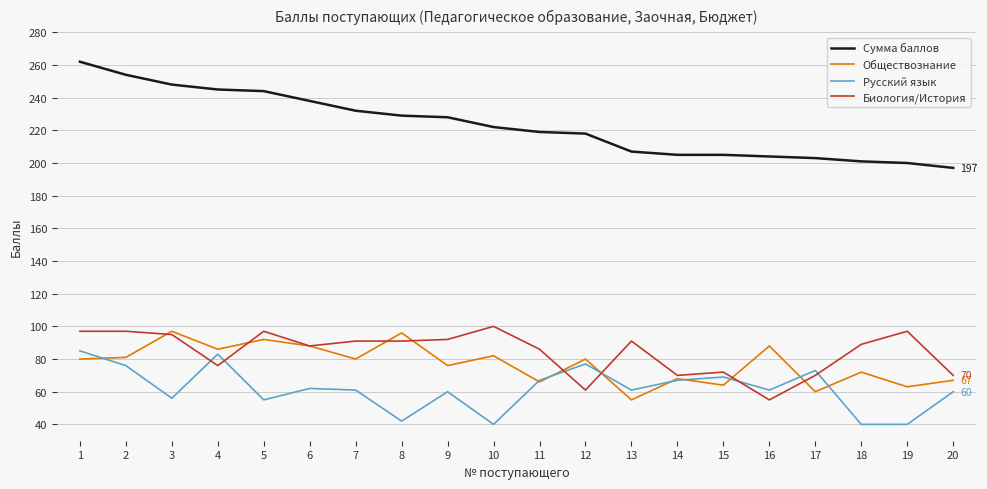

Is the value of Русский язык at 7 greater than the value of Обществознание at 7?

No